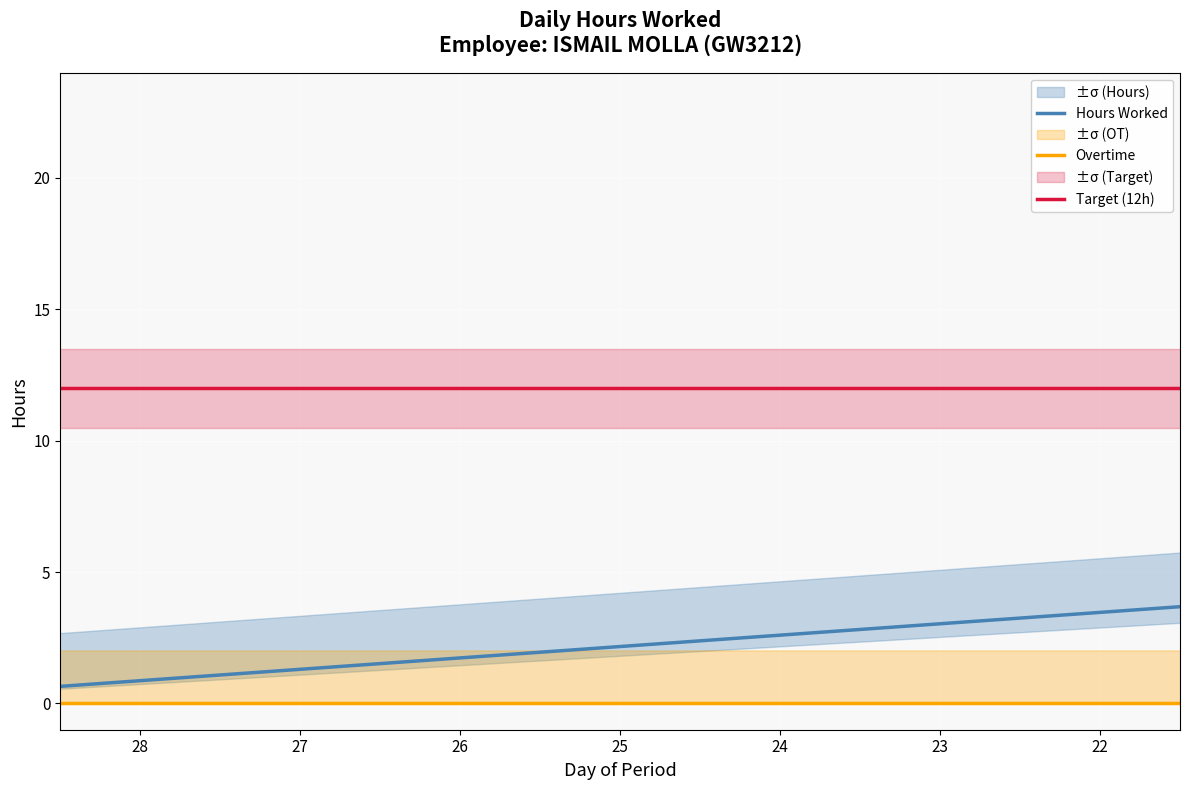

What are all the series names shown in the legend?

Hours Worked, Overtime, Target (12h)